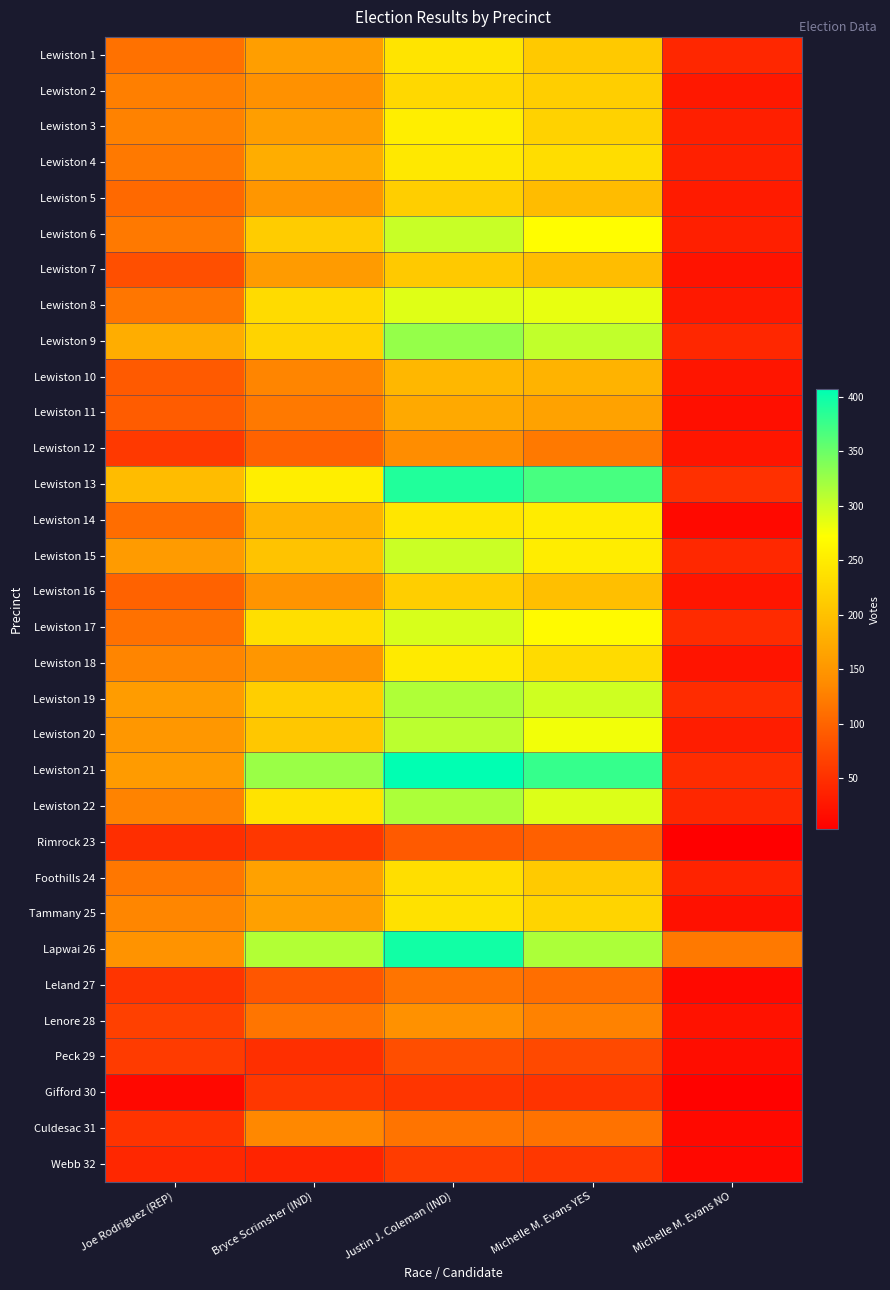

How many categories are shown in the chart?

5